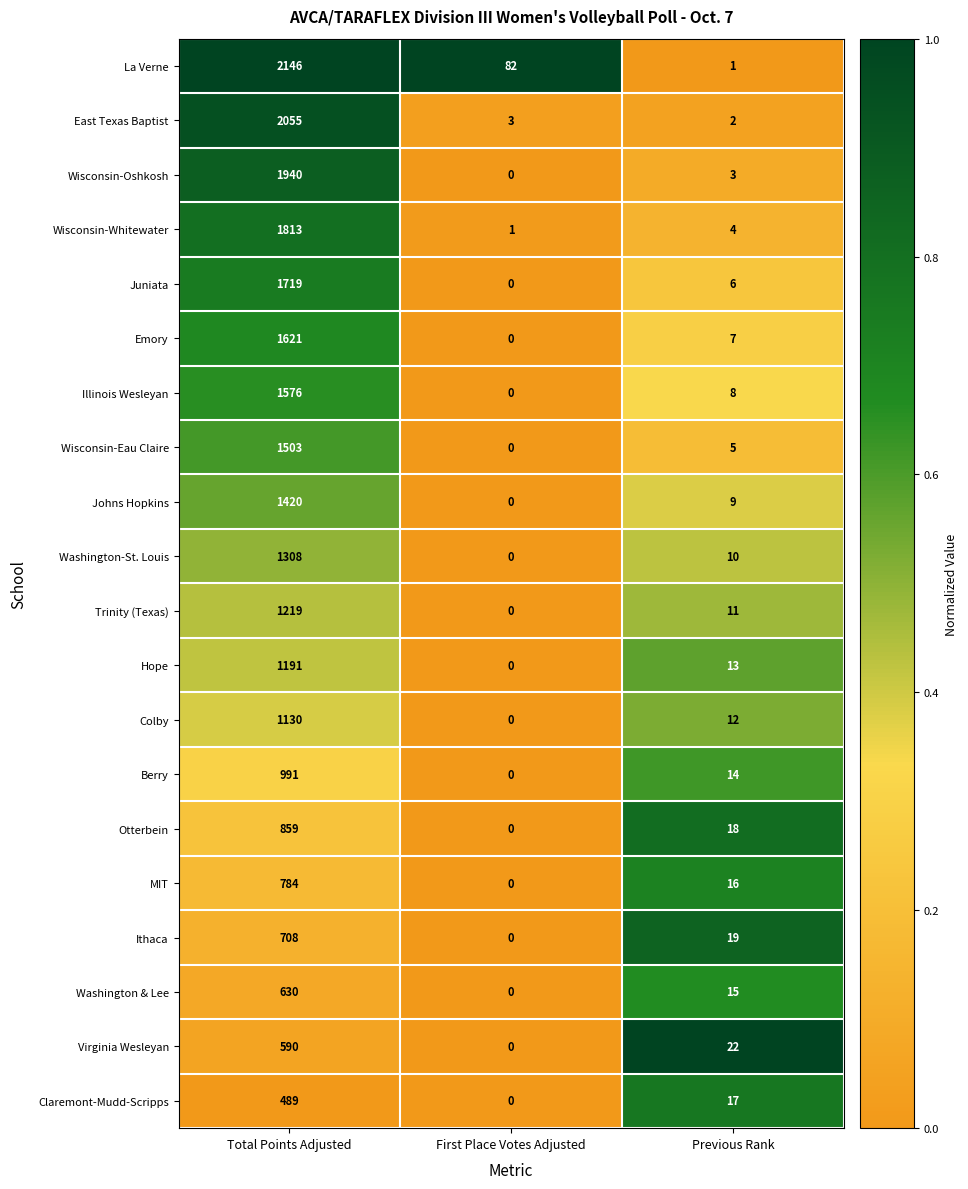

What is the greatest value displayed?

2146